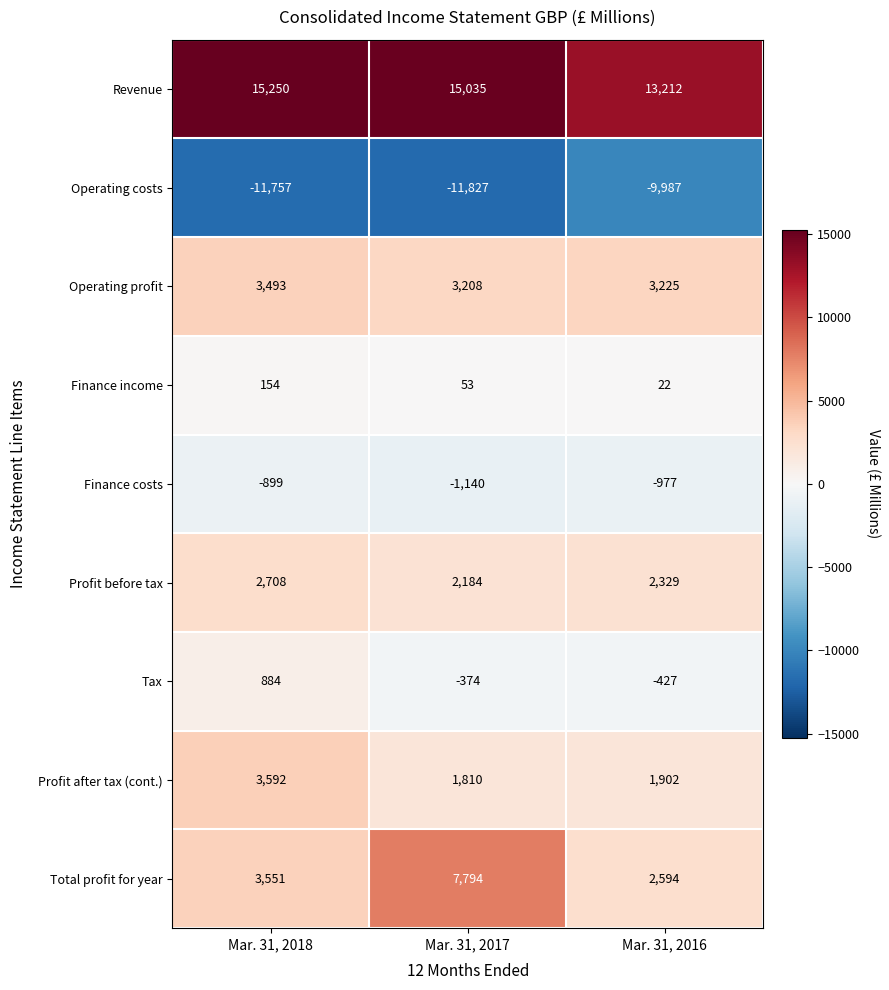

What is the maximum value for Tax?

884